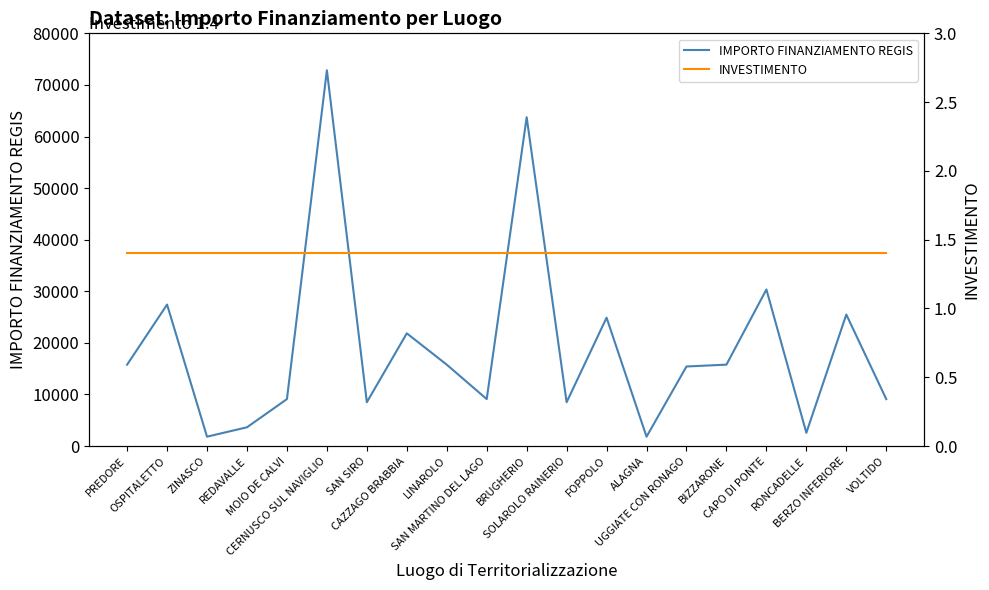

Which series has the largest range (max minus min)?

IMPORTO FINANZIAMENTO REGIS